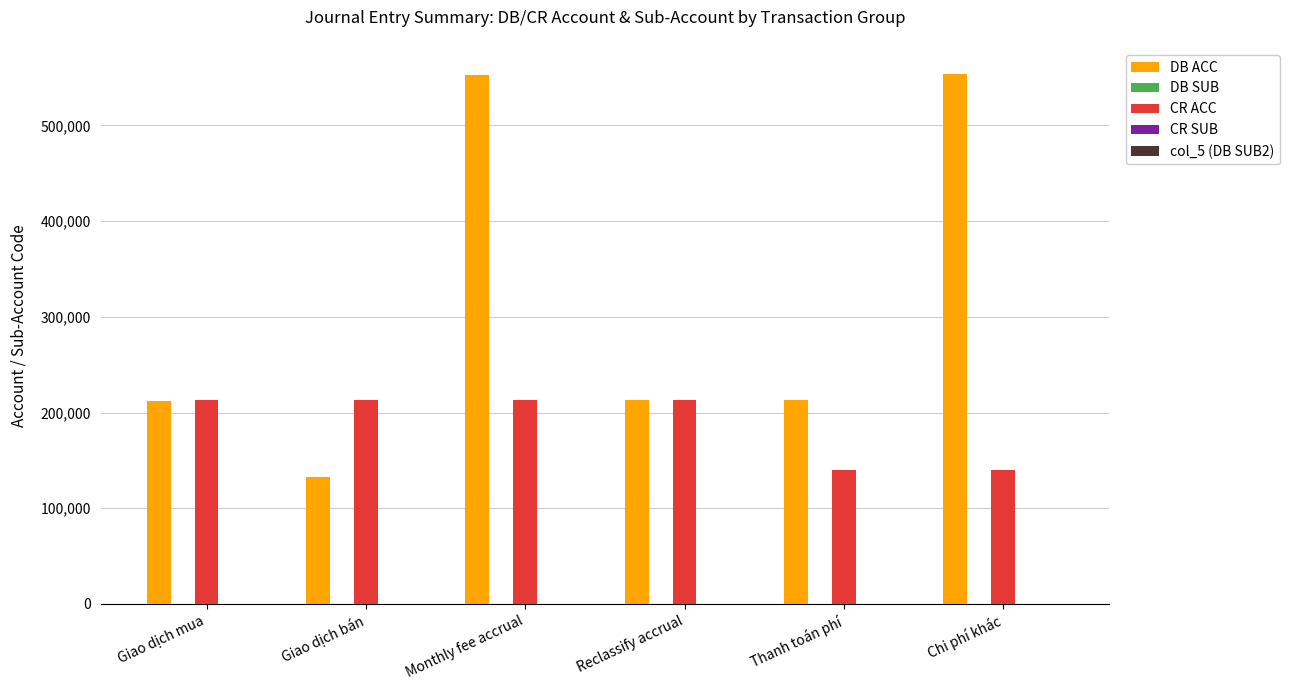

What is the maximum value shown in the chart?

553194